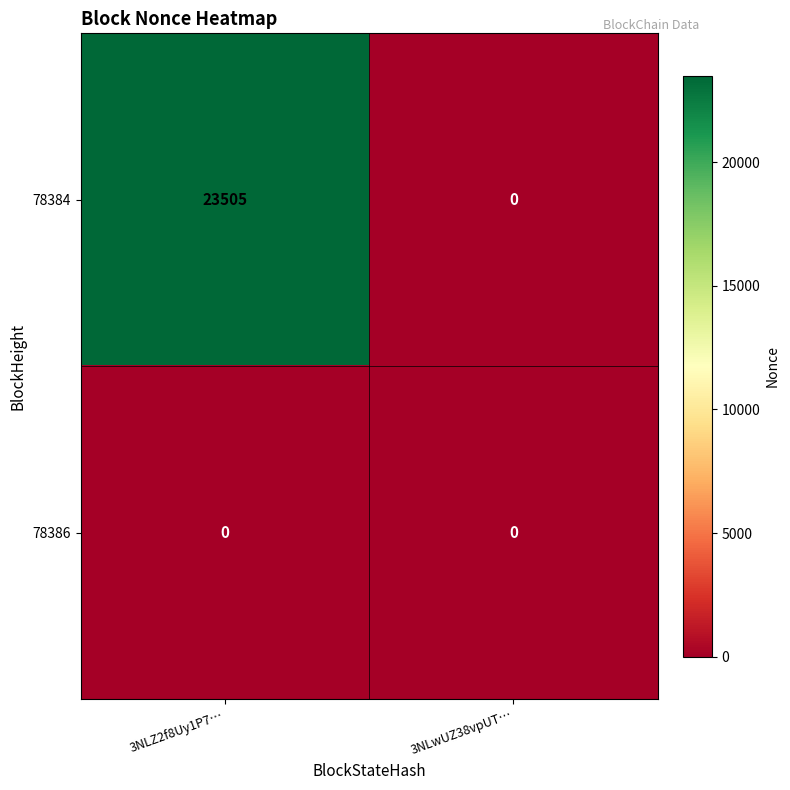

Reading right to left, list all the values displayed in this chart.

78384: 0	23505
78386: 0	0